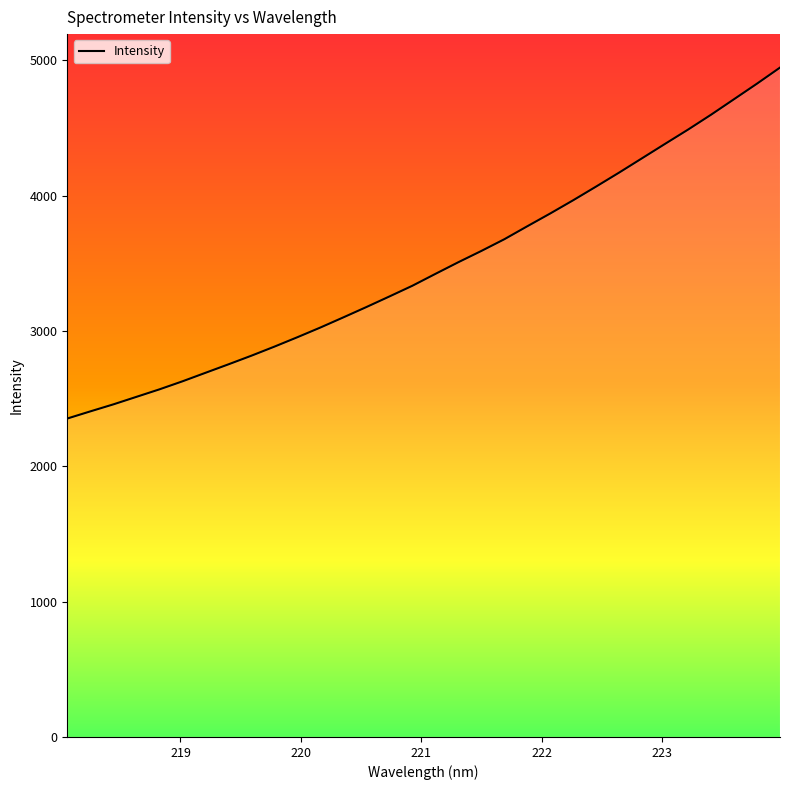

What is the difference between the maximum and minimum values?

2593.4